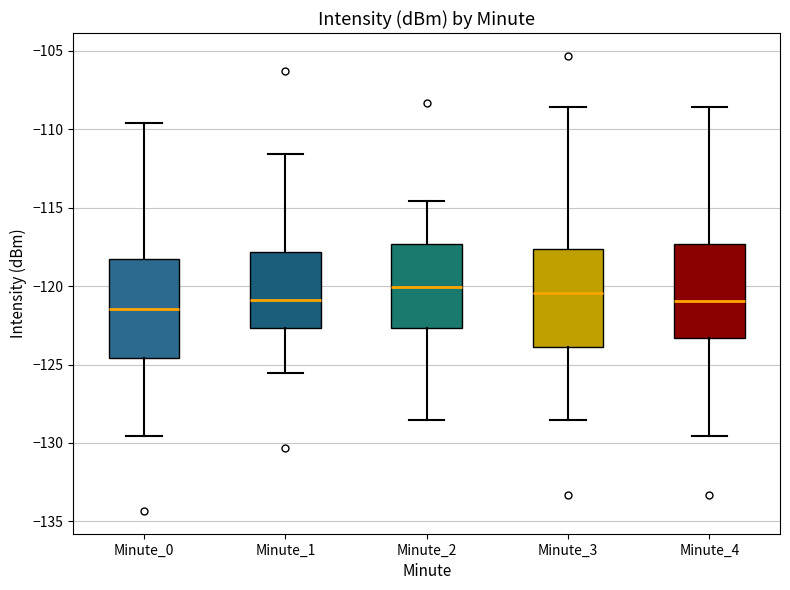

Reading left to right, transcribe this box plot: for each box, give where its median line is, the range the box spans, and where its two whiskers end, as read against the y-axis. The values are not printed on the chart, so give them approximately, as read against the axis.

Minute_0: median -121.5, box -124.5 to -118.5, whiskers -129.5 to -109.5
Minute_1: median -121.0, box -122.5 to -118.0, whiskers -125.5 to -111.5
Minute_2: median -120.0, box -122.5 to -117.5, whiskers -128.5 to -114.5
Minute_3: median -120.5, box -124.0 to -117.5, whiskers -128.5 to -108.5
Minute_4: median -121.0, box -123.5 to -117.5, whiskers -129.5 to -108.5